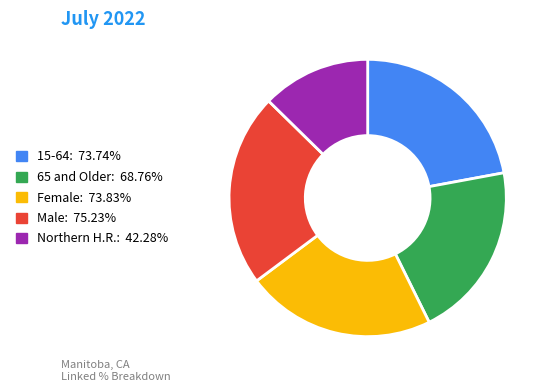

Is there a majority slice in this chart?

No